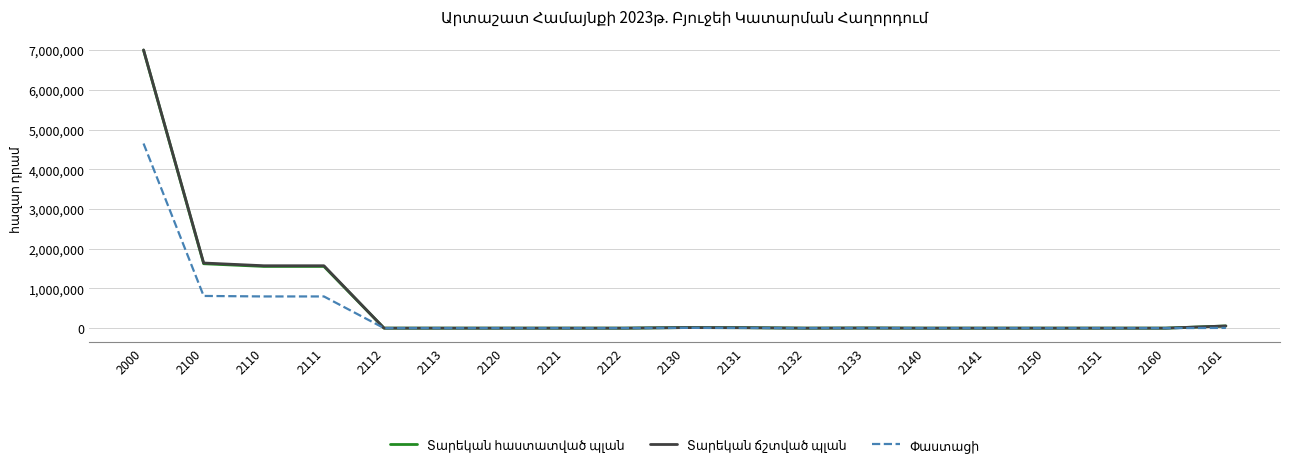

At which category is the sum across all series the highest?

2000